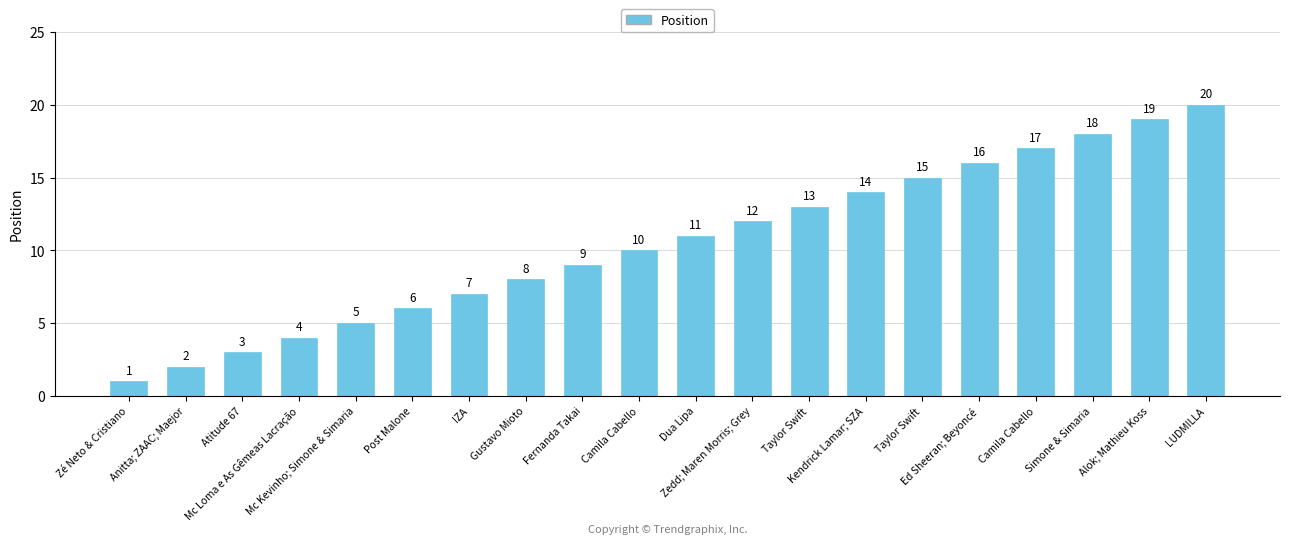

What is the average value?

10